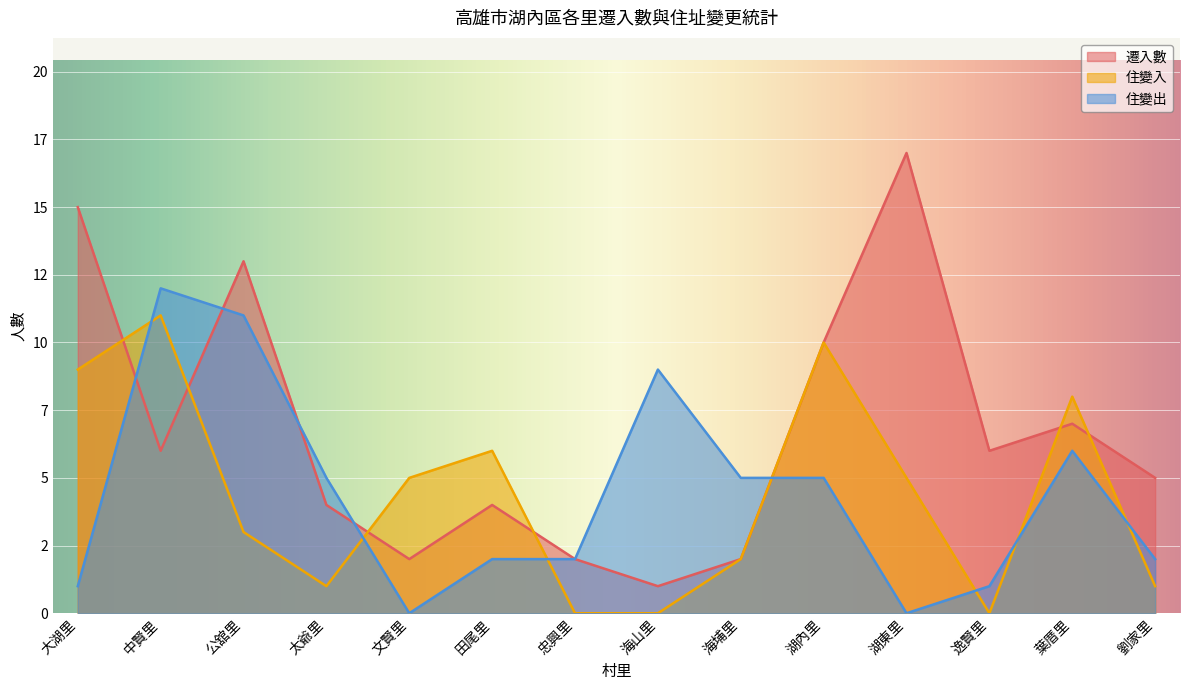

In 住變入, how many points are higher than both neighbors (excluding endpoints)?

4